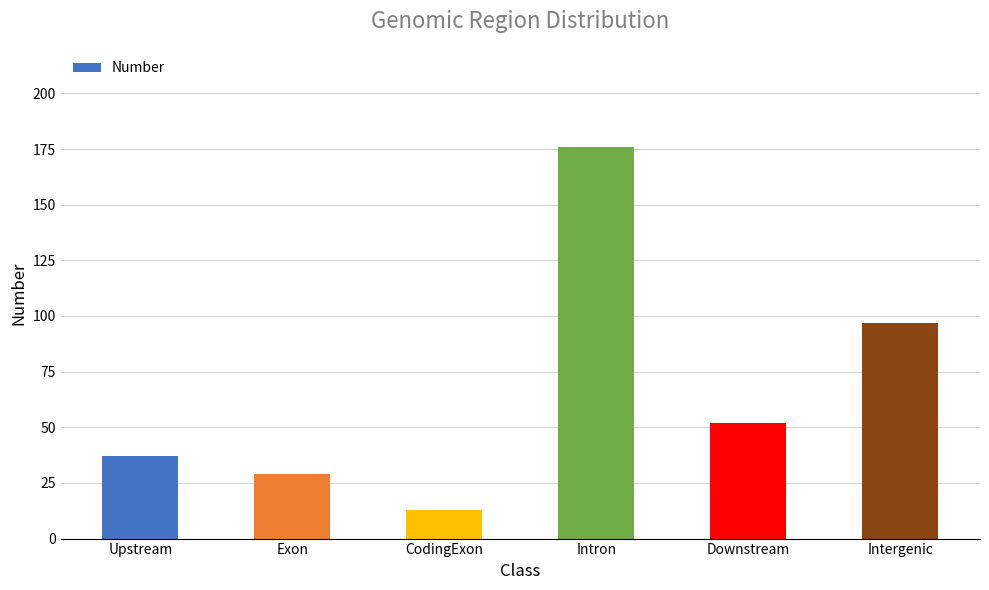

True or false: the data shows 37 at Upstream.

True